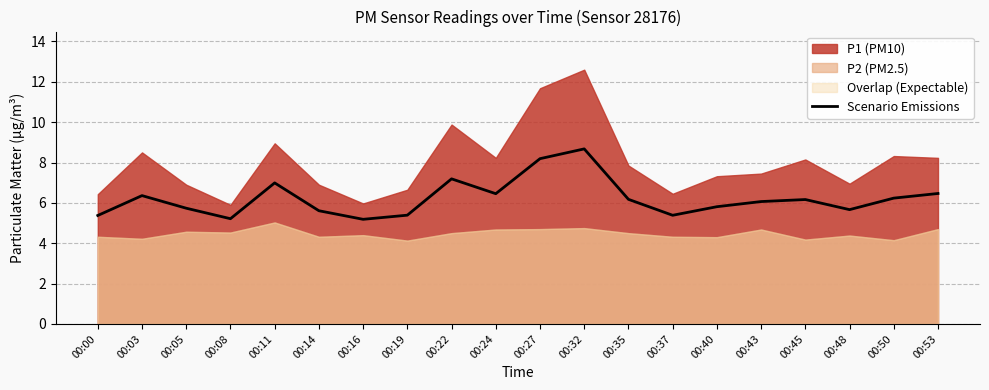

List the labels in order of value, smallest first.

00:16, 00:08, 00:00, 00:37, 00:19, 00:14, 00:48, 00:05, 00:40, 00:43, 00:45, 00:35, 00:50, 00:03, 00:24, 00:53, 00:11, 00:22, 00:27, 00:32